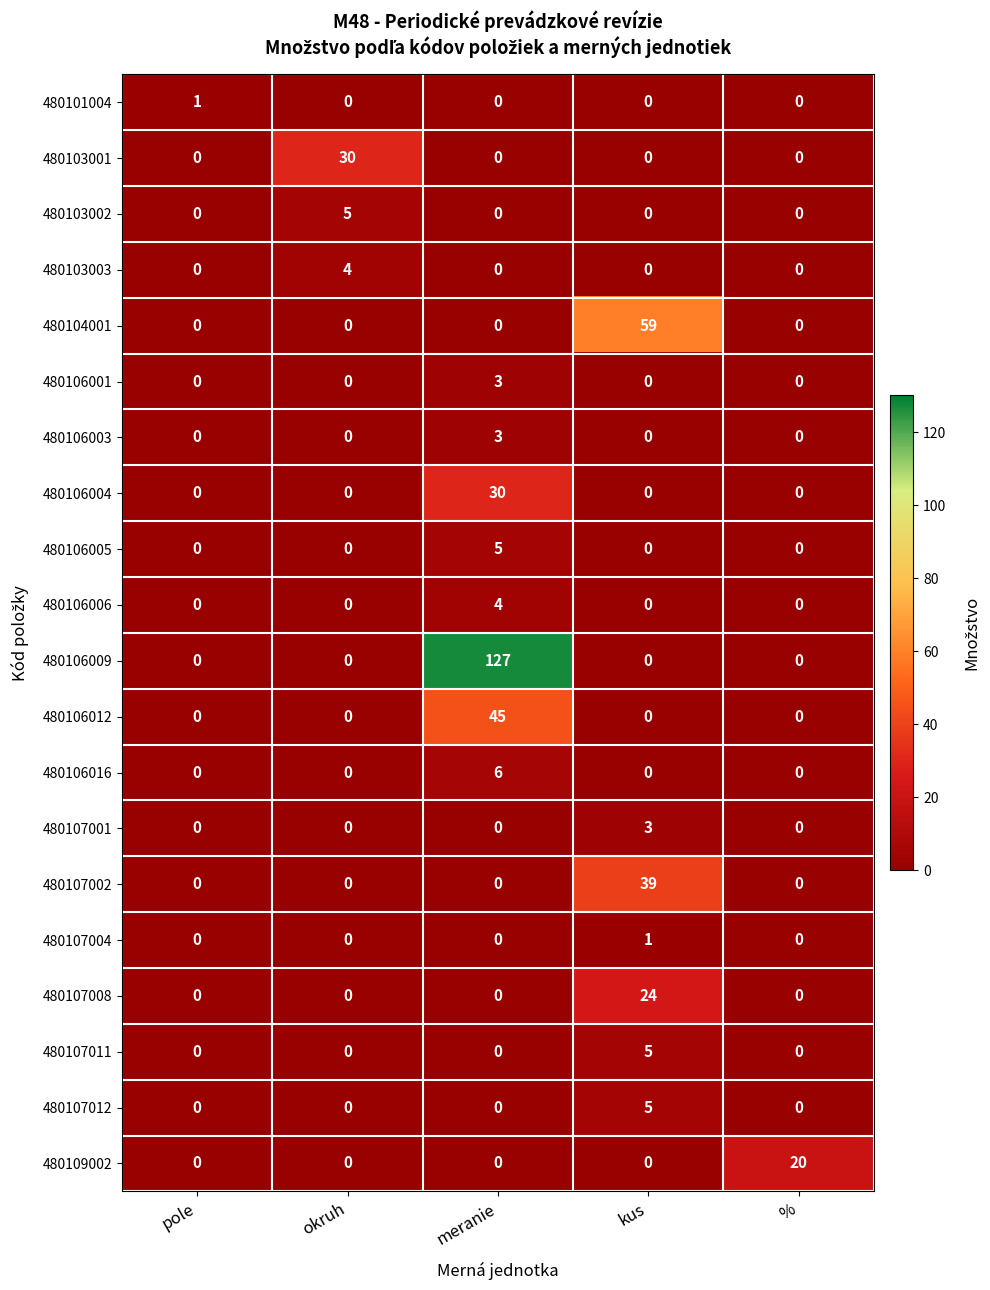

How many data points in 480106005 are above 0?

1